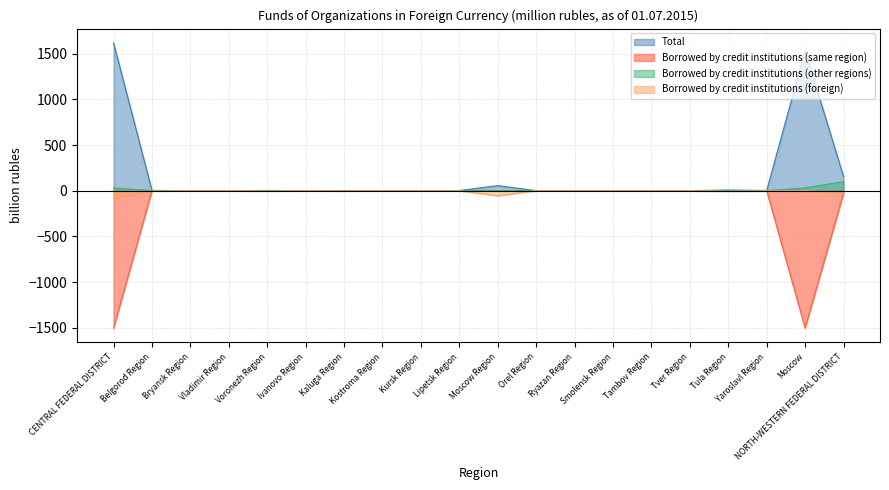

What are all the series names shown in the legend?

Total, Borrowed by credit institutions (same region), Borrowed by credit institutions (other regions), Borrowed by credit institutions (foreign)